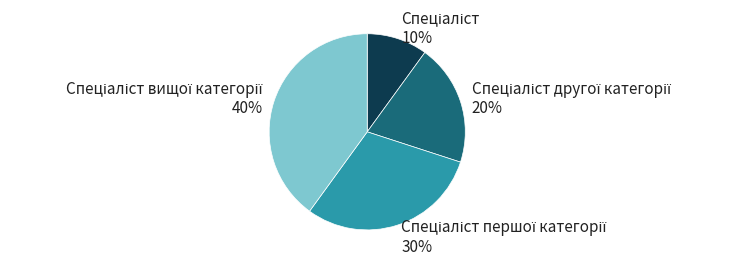

To the nearest percent, what is the average slice percentage?

25%